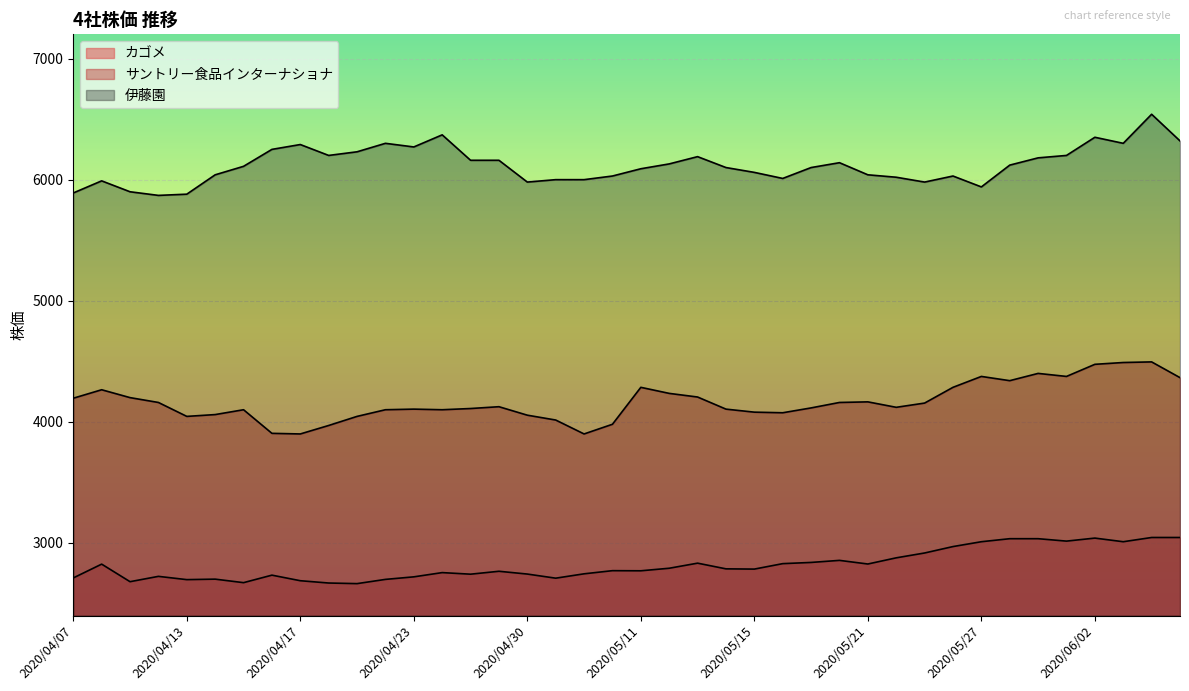

True or false: カゴメ and 伊藤園 intersect in this chart.

False